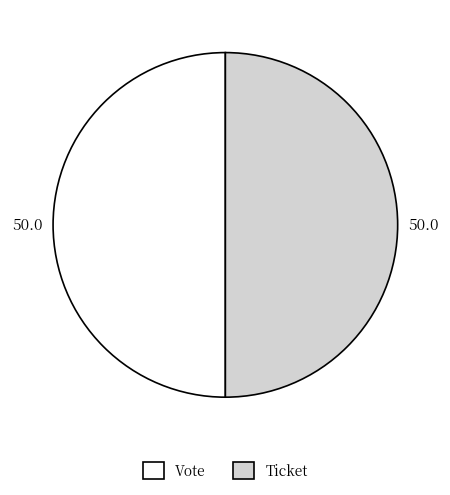

How many slices are in this pie chart?

2